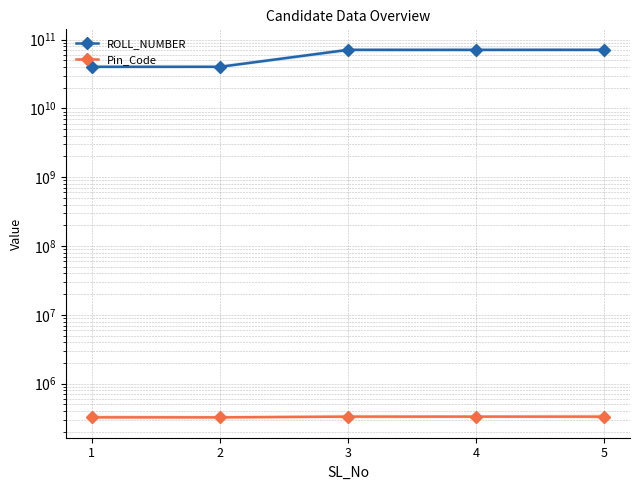

Which series has the widest spread of values?

ROLL_NUMBER